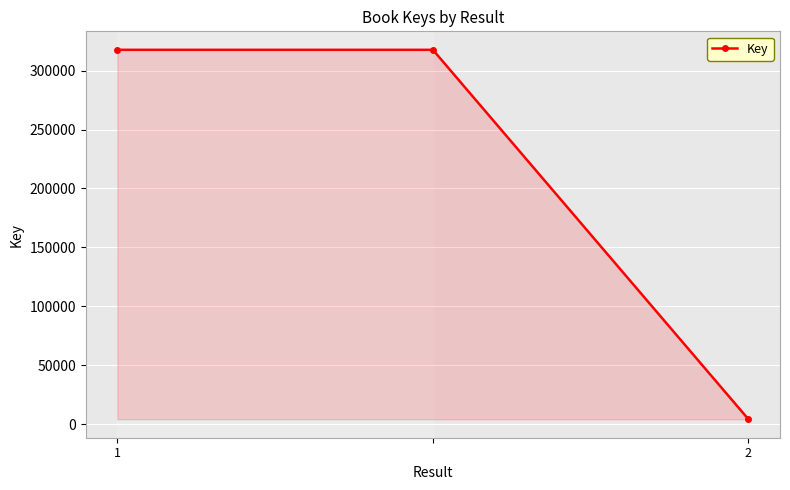

Count the values in the range 4085 to 317653.

3